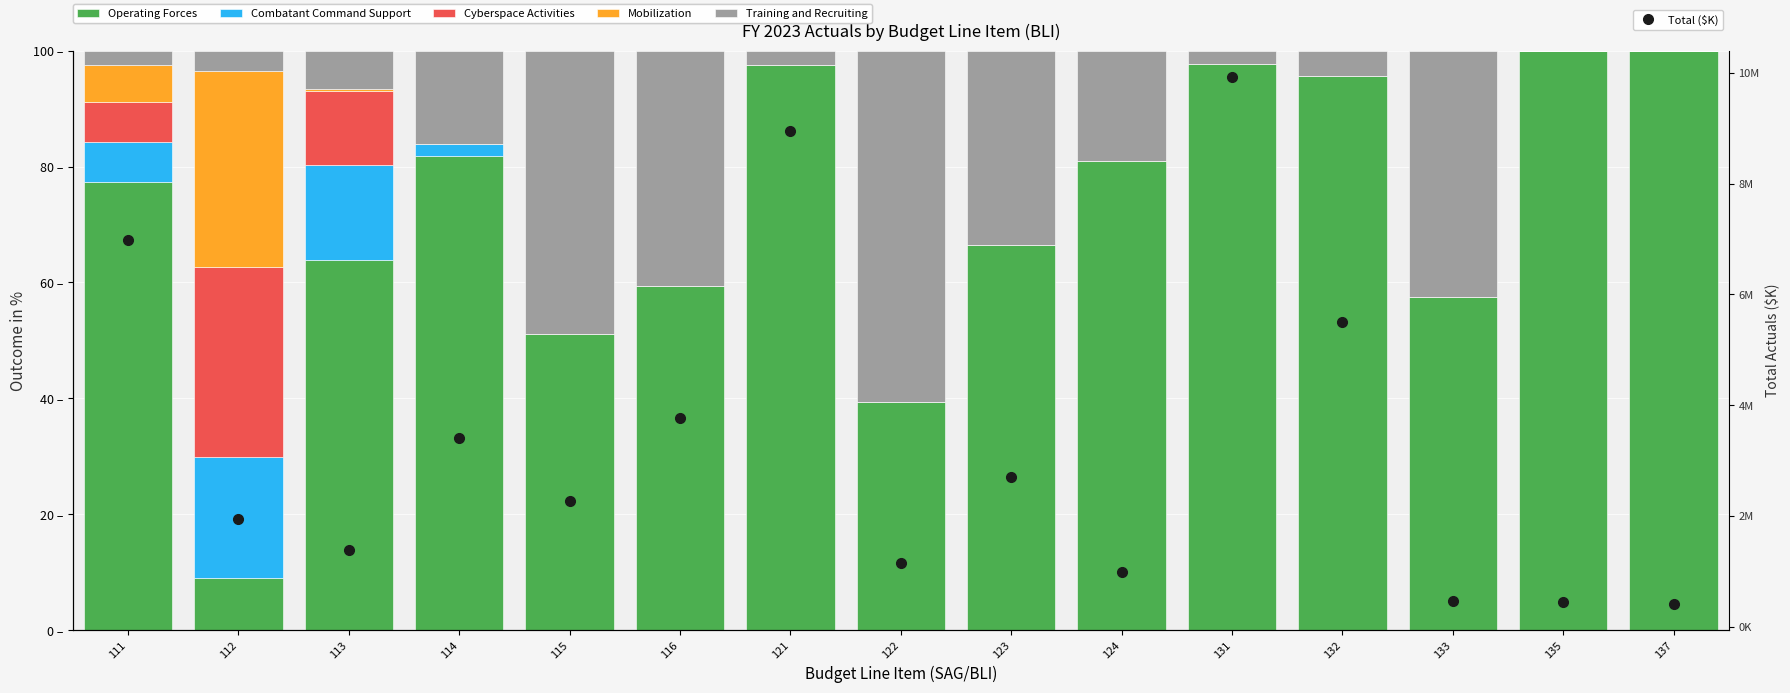

Where is Mobilization nearest to the value 16?

111